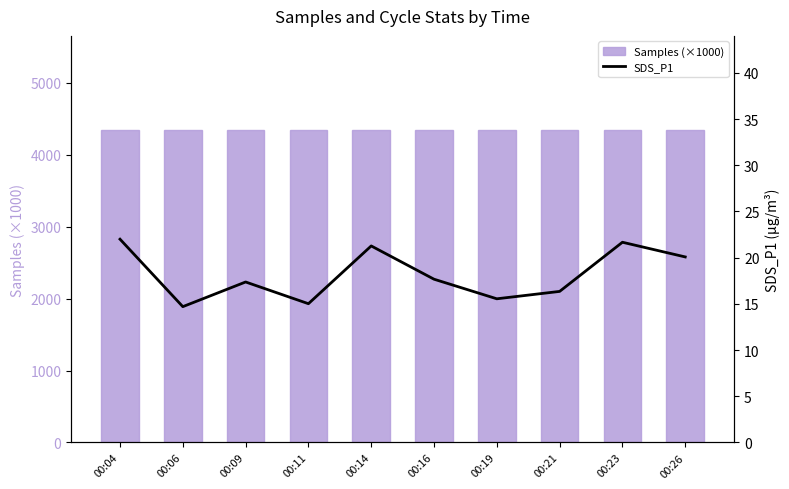

Reading left to right, list all the values displayed in this chart.

Samples (×1000): 00:04=4346.2	00:06=4346.0	00:09=4344.6	00:11=4344.5	00:14=4346.0	00:16=4347.2	00:19=4345.3	00:21=4345.4	00:23=4345.4	00:26=4346.8
SDS_P1: 00:04=22.0	00:06=14.7	00:09=17.4	00:11=15.0	00:14=21.3	00:16=17.7	00:19=15.6	00:21=16.4	00:23=21.7	00:26=20.1